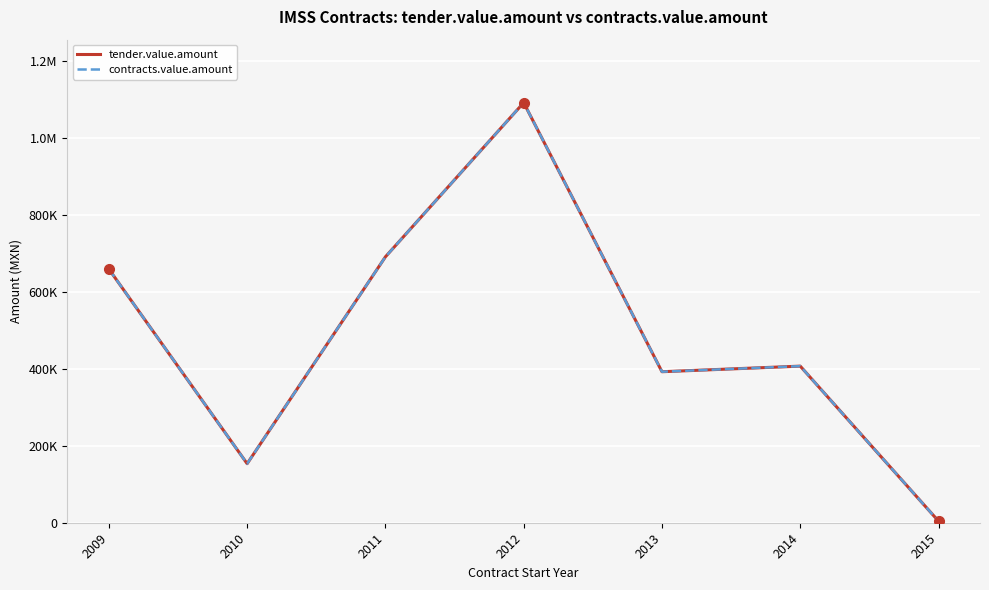

Reading right to left, list all the values displayed in this chart.

tender.value.amount: 2015=4175.4	2014=406737.4	2013=392214.8	2012=1091015.9	2011=690653.6	2010=153389.8	2009=658724.4
contracts.value.amount: 2015=4175.4	2014=406737.4	2013=392214.8	2012=1091015.9	2011=690653.6	2010=153389.8	2009=658724.4